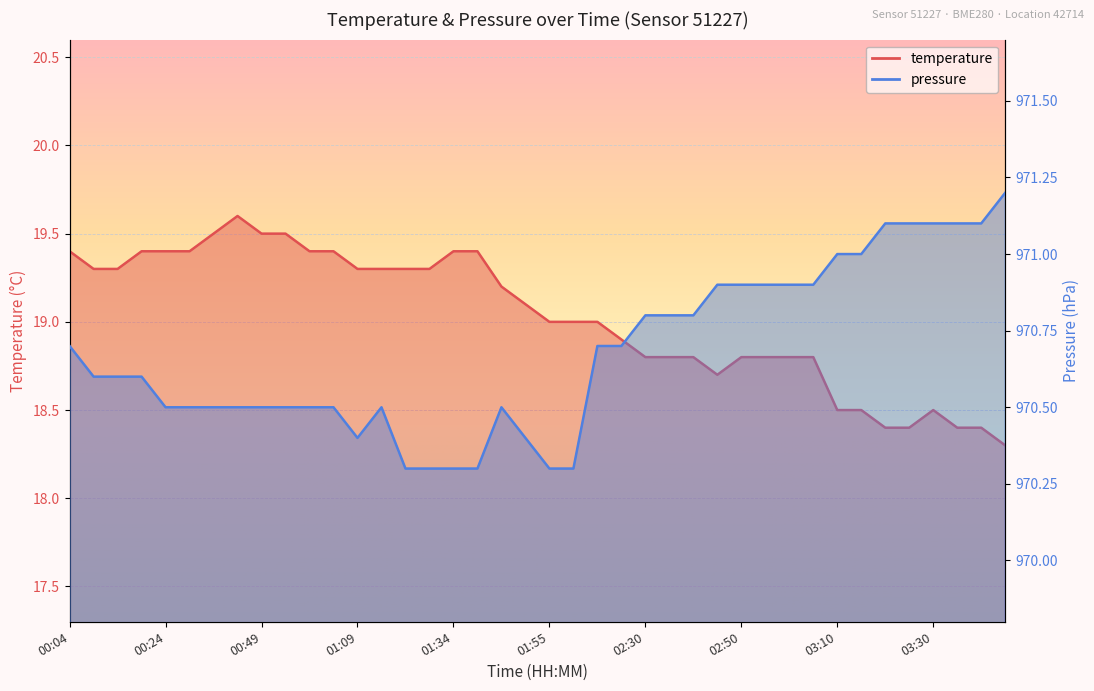

How many lines are shown in the chart?

2